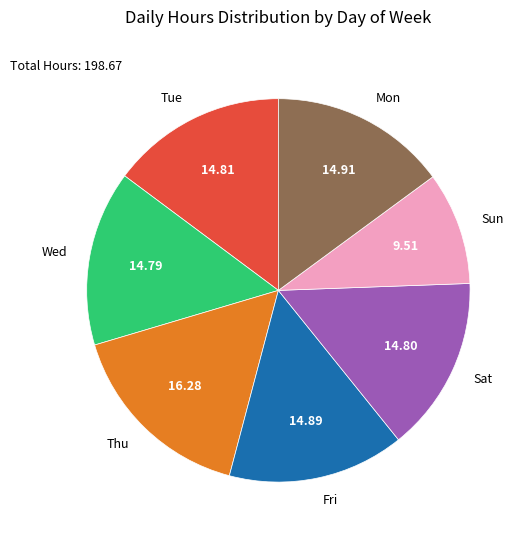

Is the sum of Fri and Tue greater than half?

No